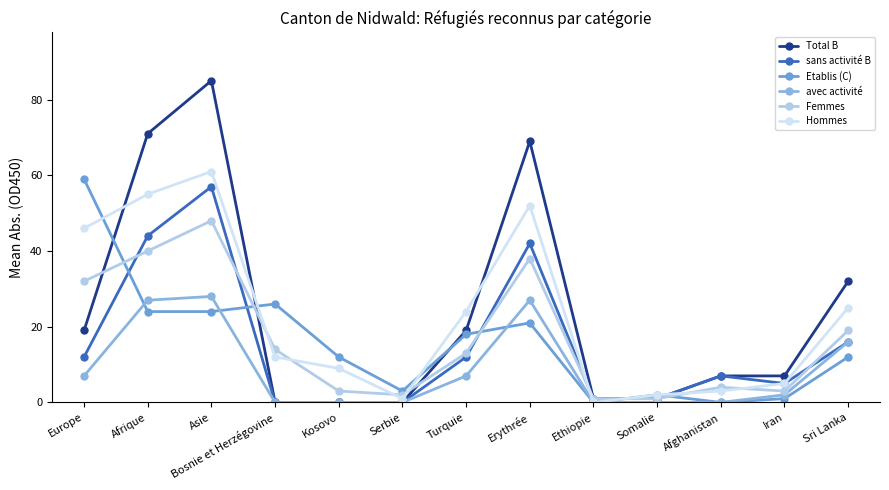

Reading left to right, transcribe all the data shown in this chart.

Total B: Europe=19	Afrique=71	Asie=85	Bosnie et Herzégovine=0	Kosovo=0	Serbie=0	Turquie=19	Erythrée=69	Ethiopie=1	Somalie=1	Afghanistan=7	Iran=7	Sri Lanka=32
sans activité B: Europe=12	Afrique=44	Asie=57	Bosnie et Herzégovine=0	Kosovo=0	Serbie=0	Turquie=12	Erythrée=42	Ethiopie=1	Somalie=1	Afghanistan=7	Iran=5	Sri Lanka=16
Etablis (C): Europe=59	Afrique=24	Asie=24	Bosnie et Herzégovine=26	Kosovo=12	Serbie=3	Turquie=18	Erythrée=21	Ethiopie=0	Somalie=2	Afghanistan=0	Iran=1	Sri Lanka=12
avec activité: Europe=7	Afrique=27	Asie=28	Bosnie et Herzégovine=0	Kosovo=0	Serbie=0	Turquie=7	Erythrée=27	Ethiopie=0	Somalie=0	Afghanistan=0	Iran=2	Sri Lanka=16
Femmes: Europe=32	Afrique=40	Asie=48	Bosnie et Herzégovine=14	Kosovo=3	Serbie=2	Turquie=13	Erythrée=38	Ethiopie=1	Somalie=1	Afghanistan=4	Iran=3	Sri Lanka=19
Hommes: Europe=46	Afrique=55	Asie=61	Bosnie et Herzégovine=12	Kosovo=9	Serbie=1	Turquie=24	Erythrée=52	Ethiopie=0	Somalie=2	Afghanistan=3	Iran=5	Sri Lanka=25